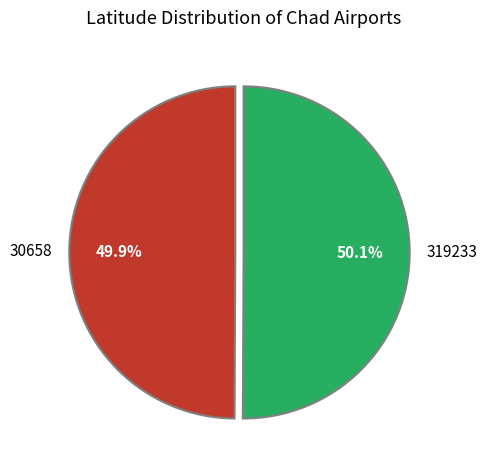

Do 30658 and 319233 together represent more than half of the pie?

Yes